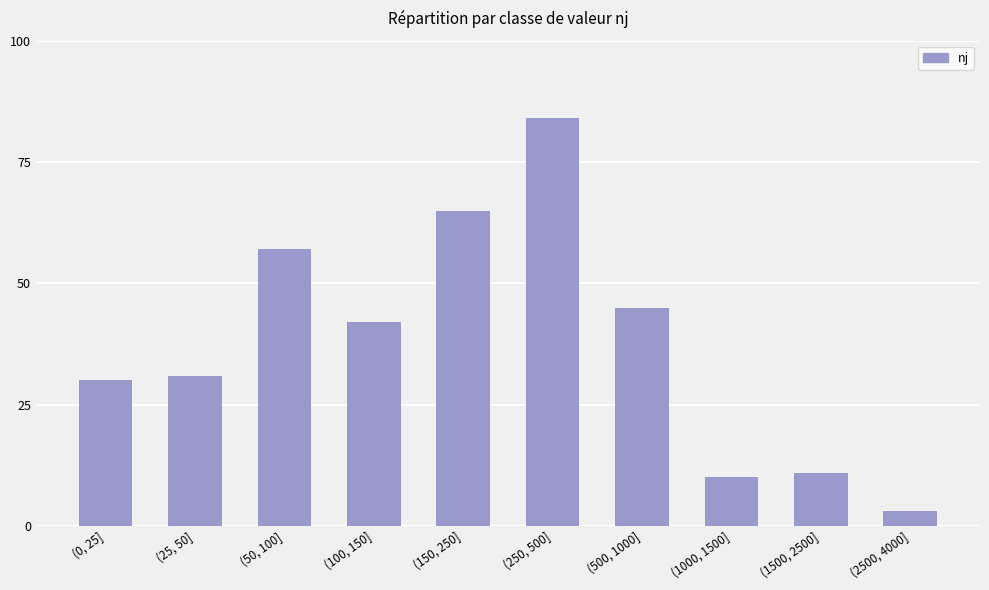

What is the change in value from (100, 150] to (250, 500]?

+42